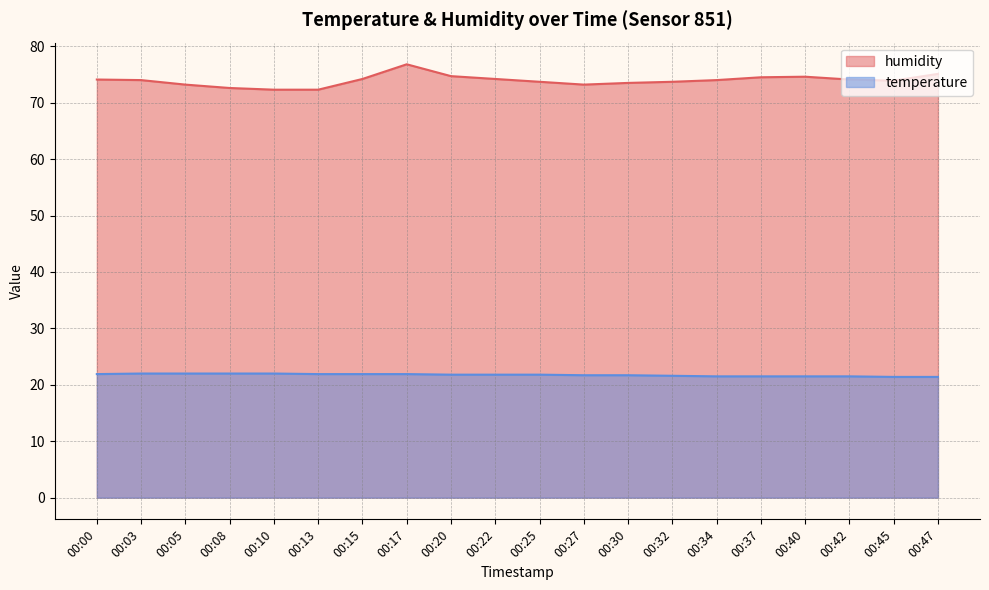

In humidity, how many points are lower than both neighbors (excluding endpoints)?

2